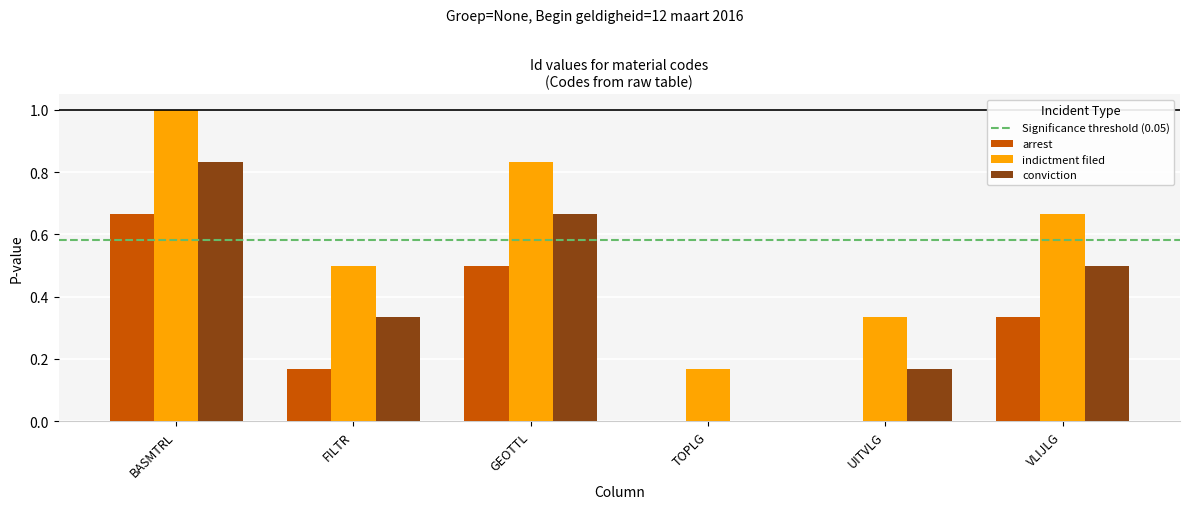

At which category is the sum across all series the highest?

BASMTRL